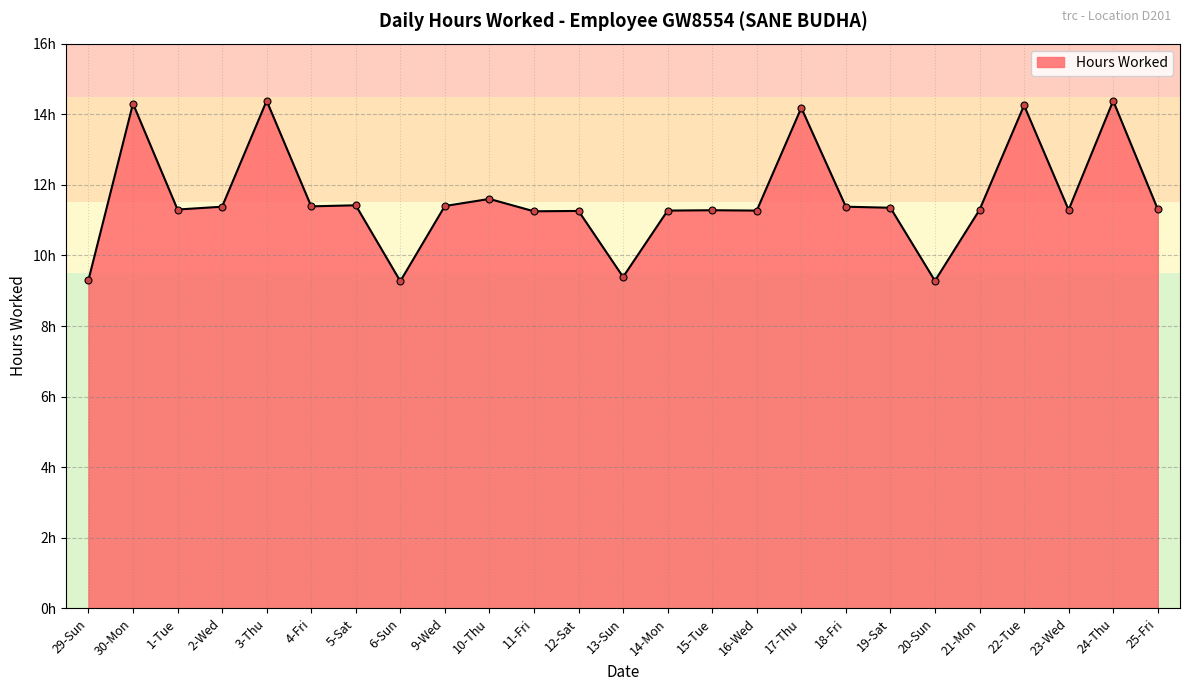

Is it true that the value at 5-Sat is 2.9?

False